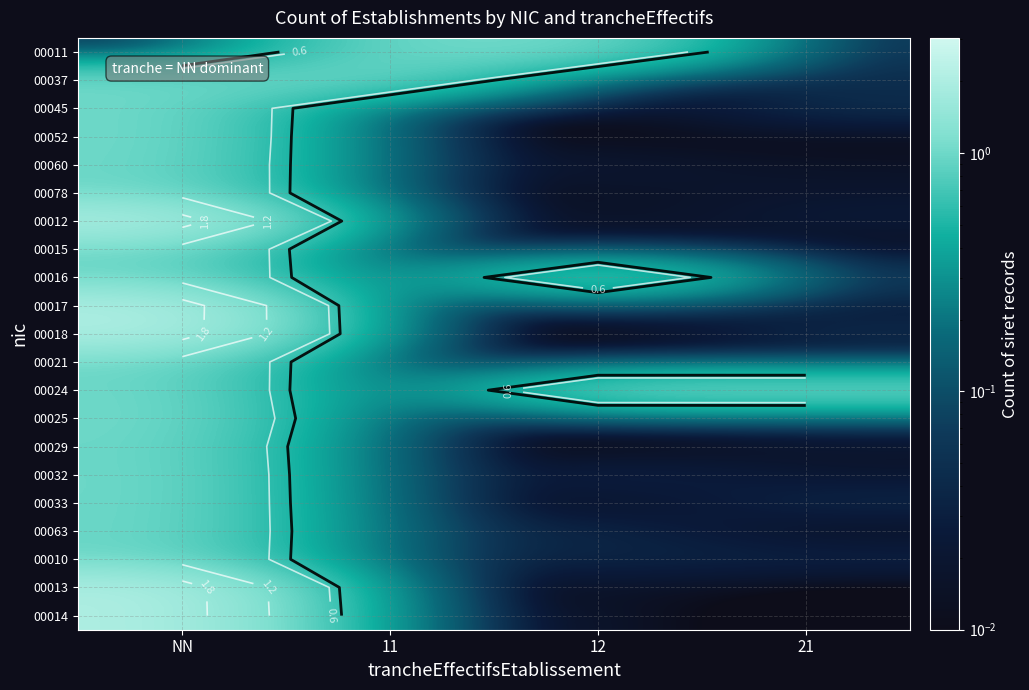

What is the difference between the highest and lowest values at 21?

1.0